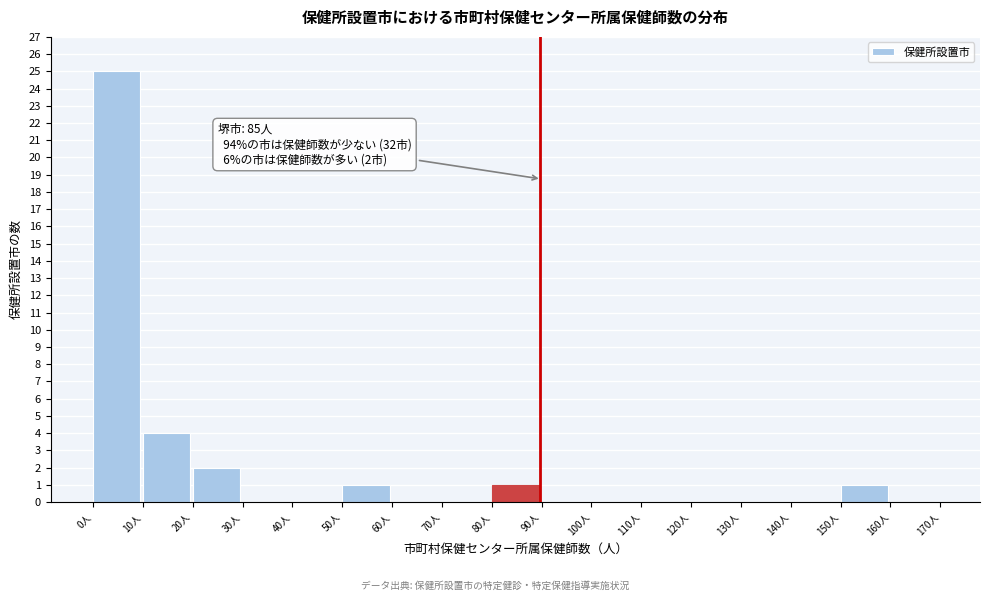

Which range on the x-axis has the tallest bar?

0 to 10